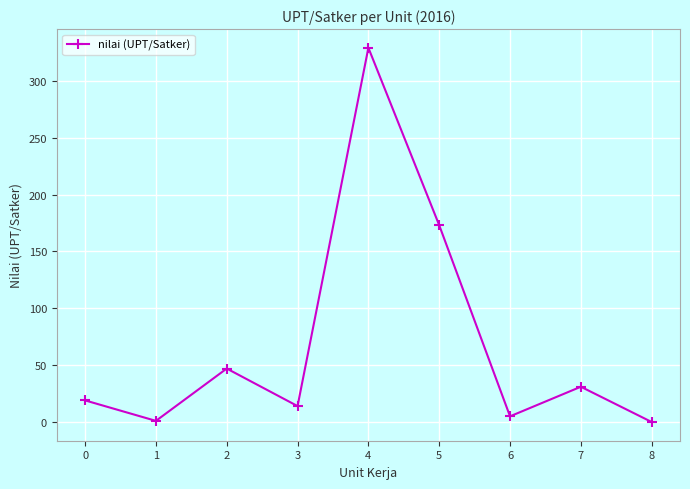

The chart shows a value of 507 at 4. True or false?

False